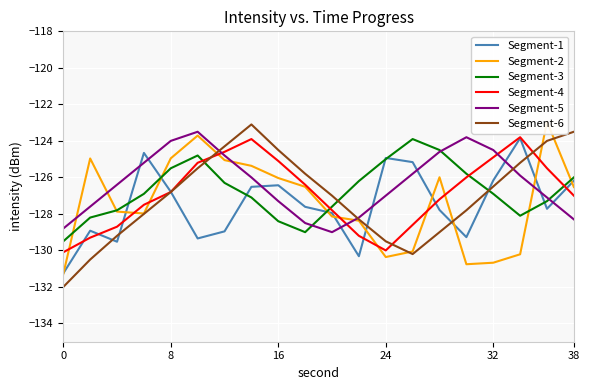

The value of Segment-1 at 38 is -126.2. True or false?

True